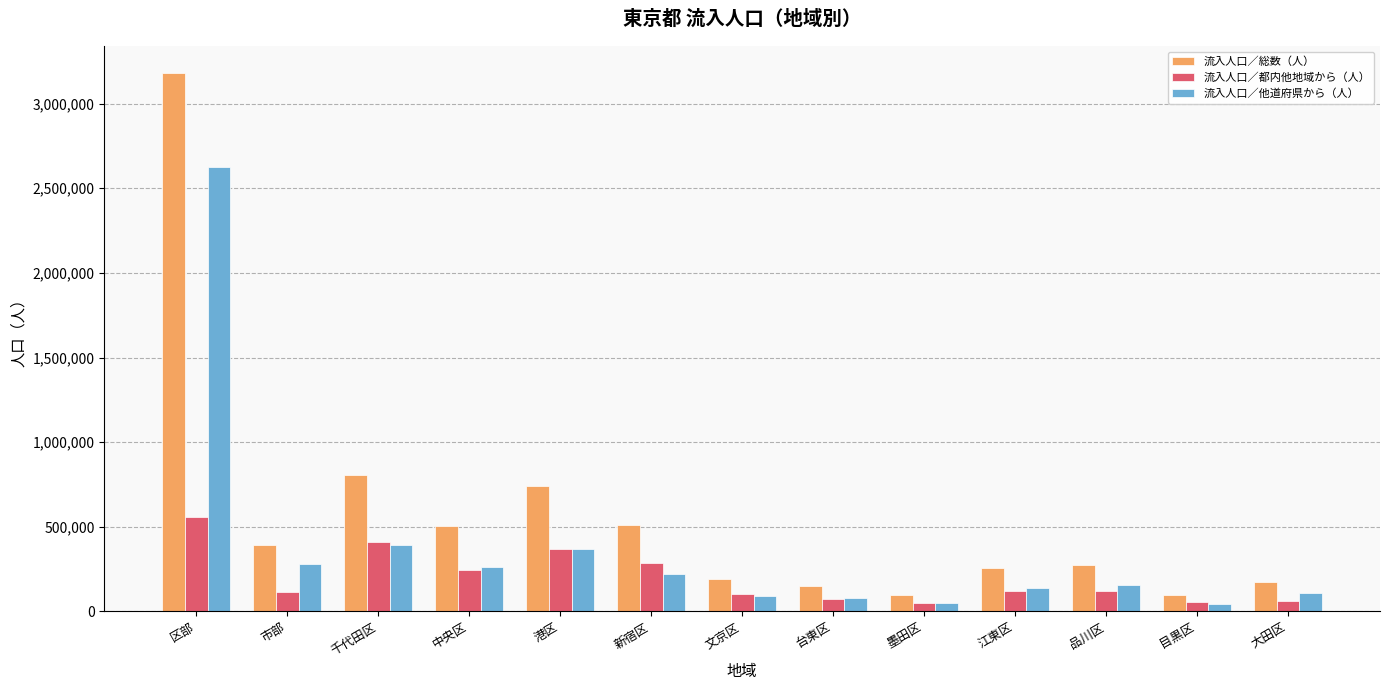

What position from the right is 区部?

13